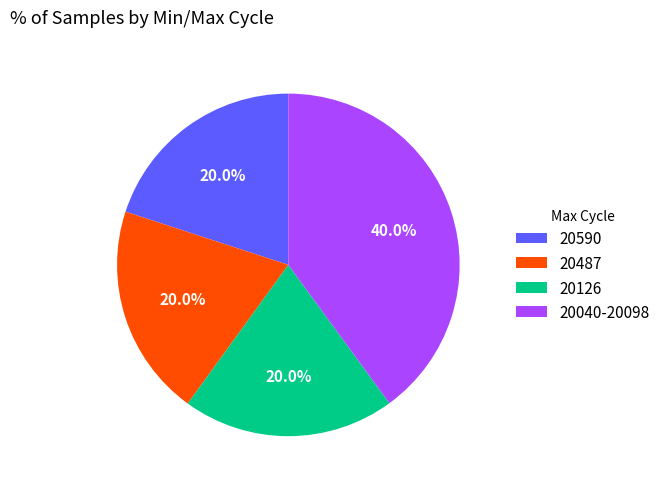

What is the total percentage of 20040-20098 and 20126?

60.0%